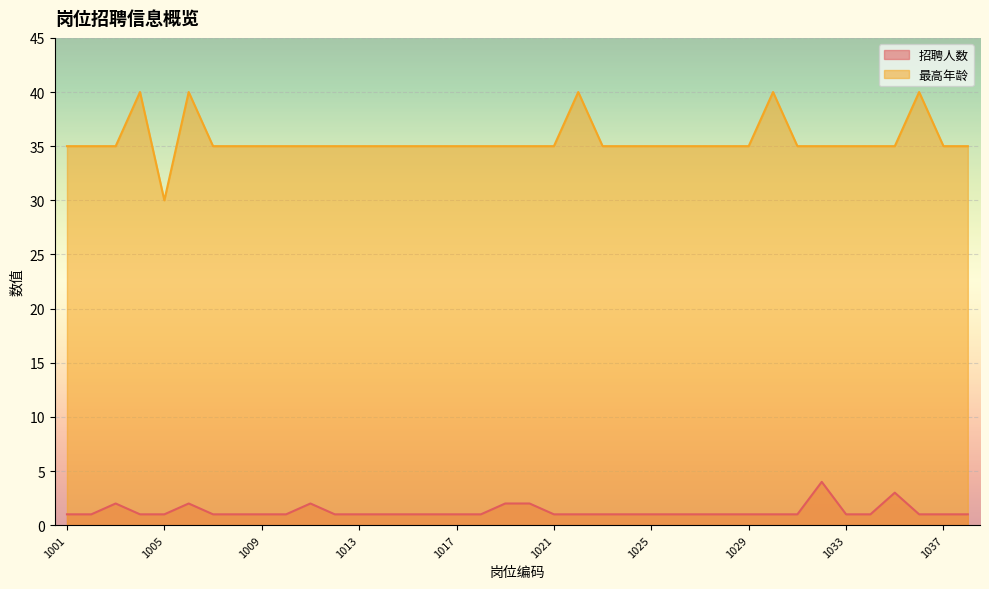

How many interior local valleys does the 最高年龄 series have?

1